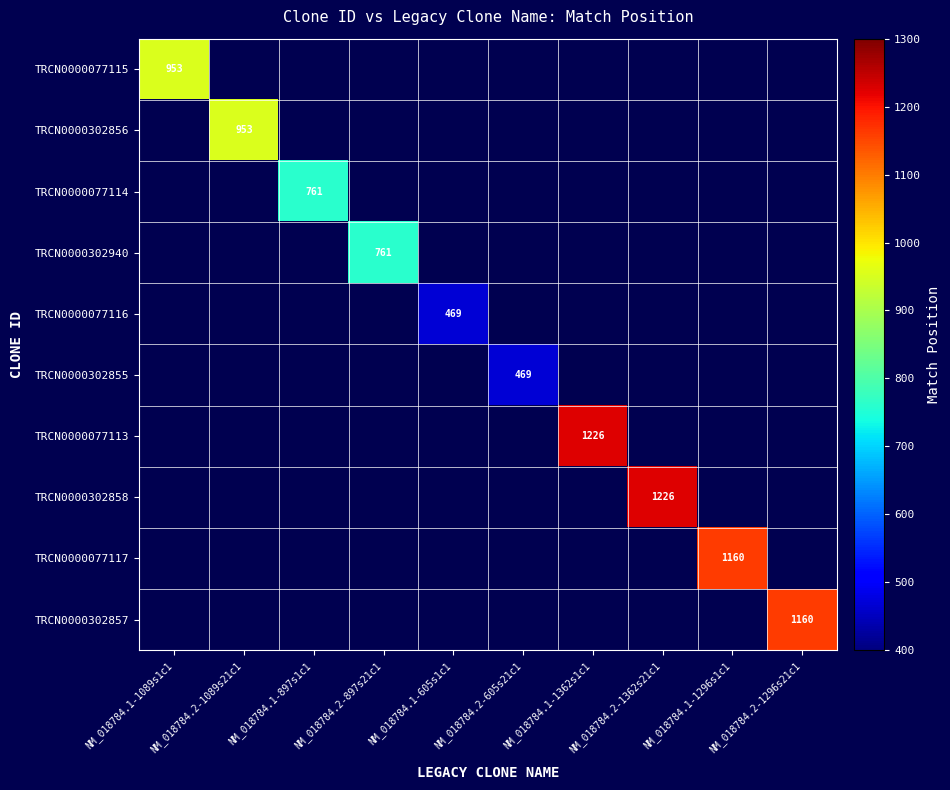

Is it true that TRCN0000302857 equals 2070 at NM_018784.2-1296s21c1?

False